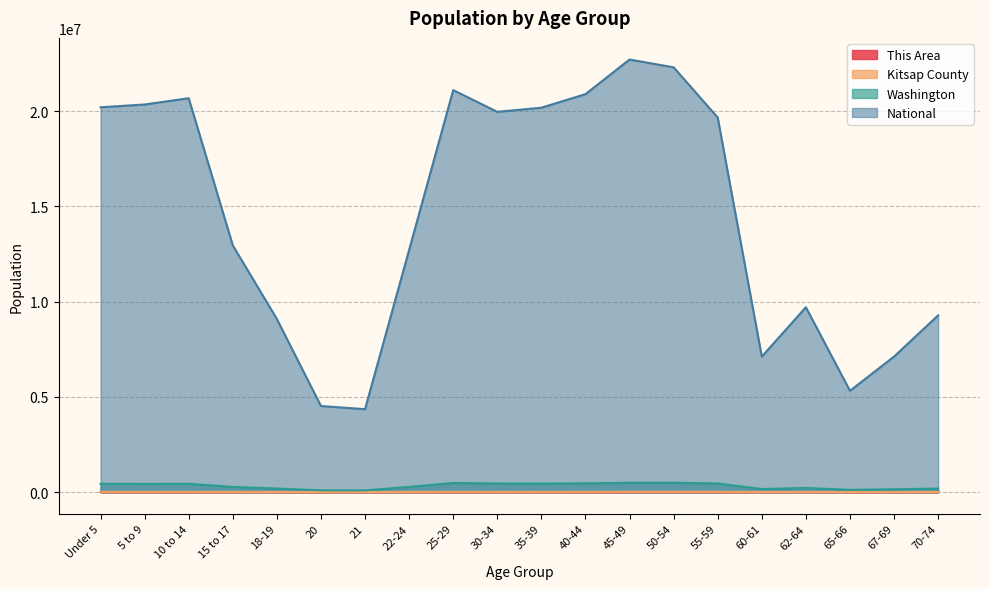

What is the label of the 2nd point from the right?

67-69